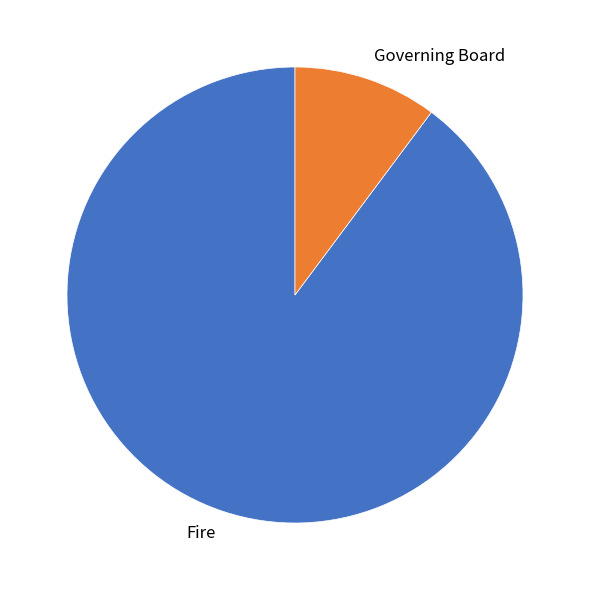

Between Fire and Governing Board, which is larger?

Fire